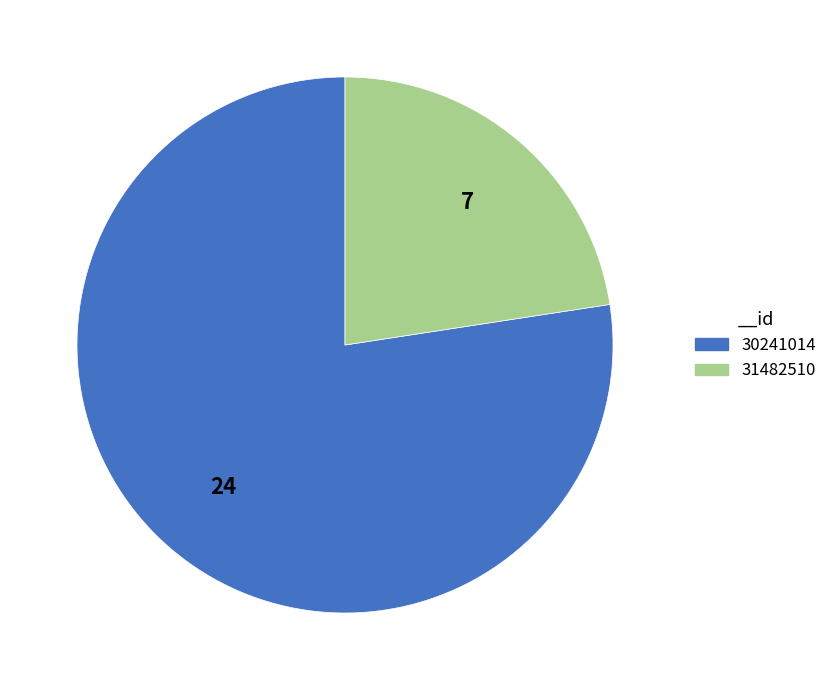

Which has a higher value, 31482510 or 30241014?

30241014